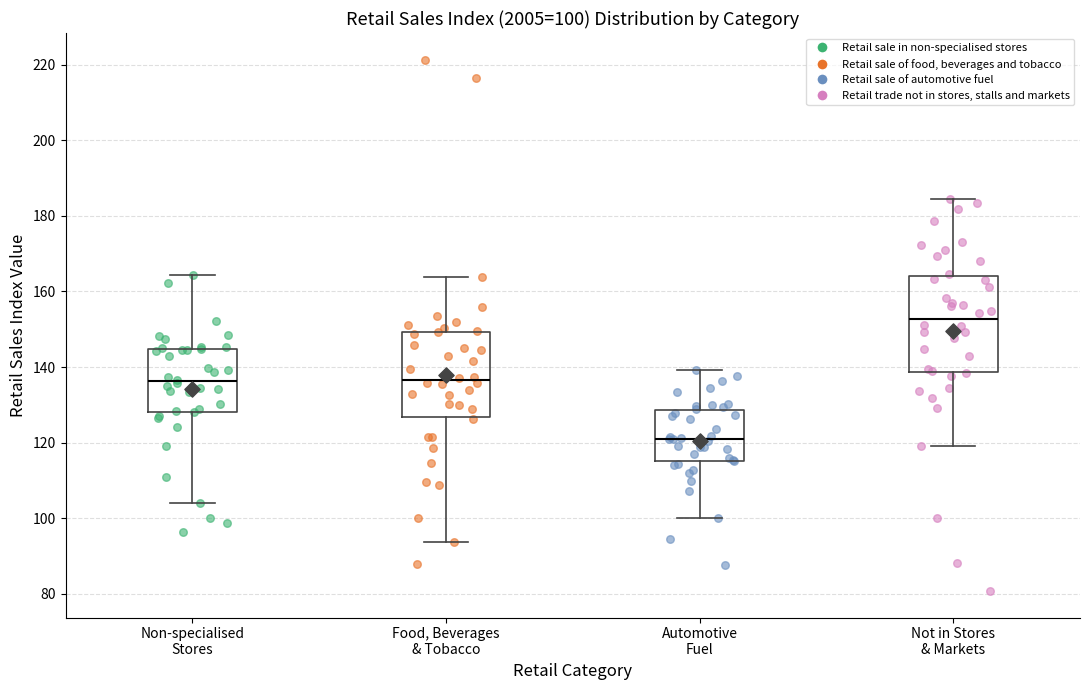

Which box's median line is the highest?

Not in Stores & Markets